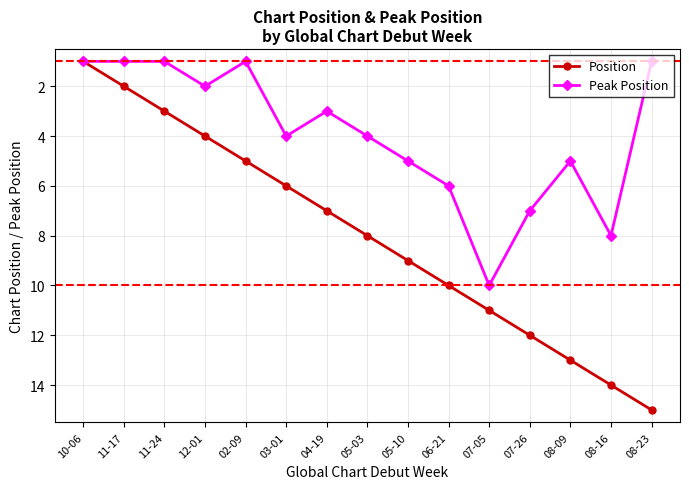

True or false: Position has more than 1 interior local peaks.

False